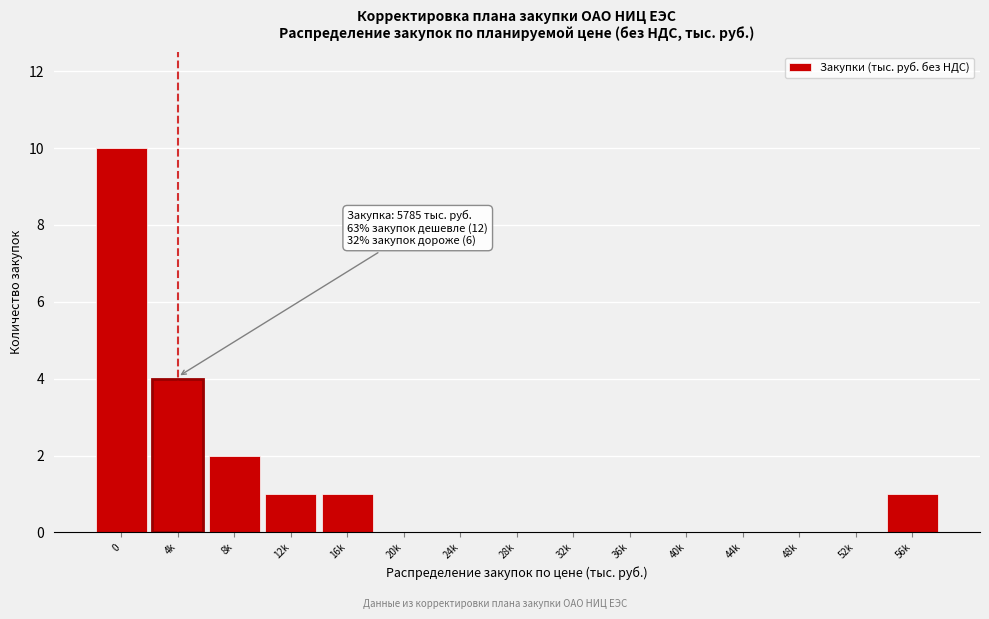

Reading left to right, transcribe all the data shown in this chart.

0=10	4k=4	8k=2	12k=1	16k=1	20k=0	24k=0	28k=0	32k=0	36k=0	40k=0	44k=0	48k=0	52k=0	56k=1